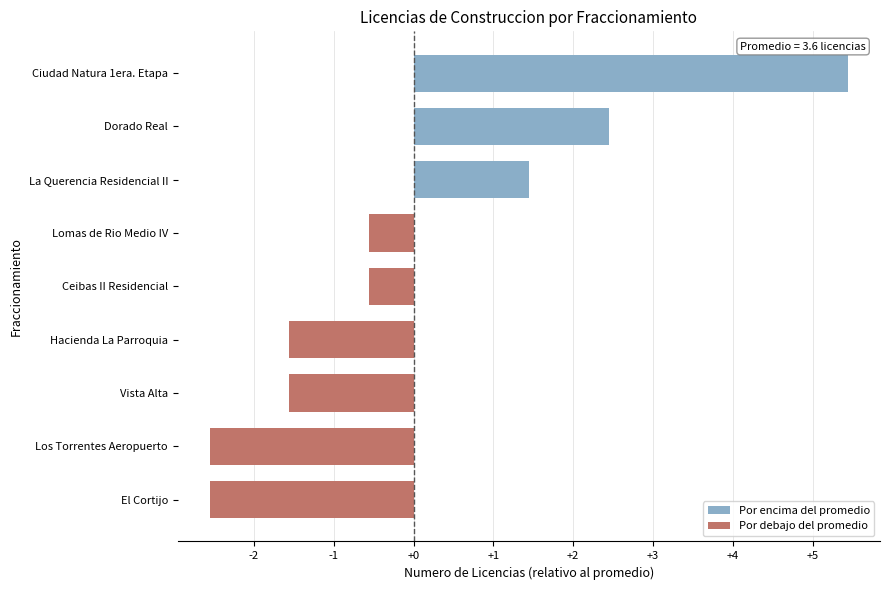

Reading bottom to top, what are all the values shown in this chart?

El Cortijo=-2.6	Los Torrentes Aeropuerto=-2.6	Vista Alta=-1.6	Hacienda La Parroquia=-1.6	Ceibas II Residencial=-0.6	Lomas de Rio Medio IV=-0.6	La Querencia Residencial II=1.4	Dorado Real=2.4	Ciudad Natura 1era. Etapa=5.4